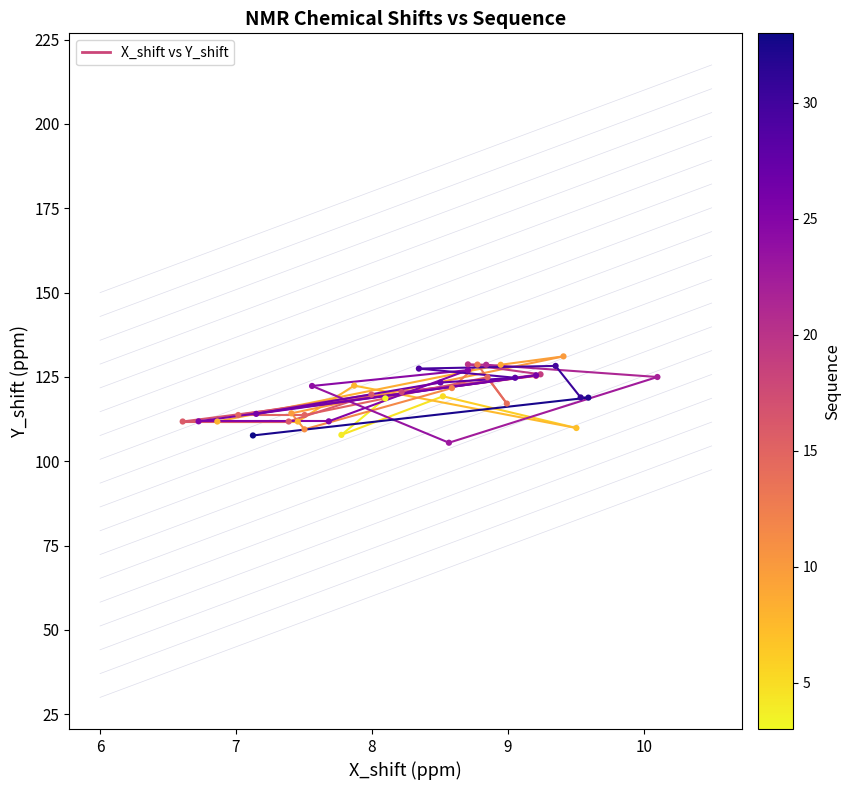

What is the change in value from 6 to 7?

+20.8